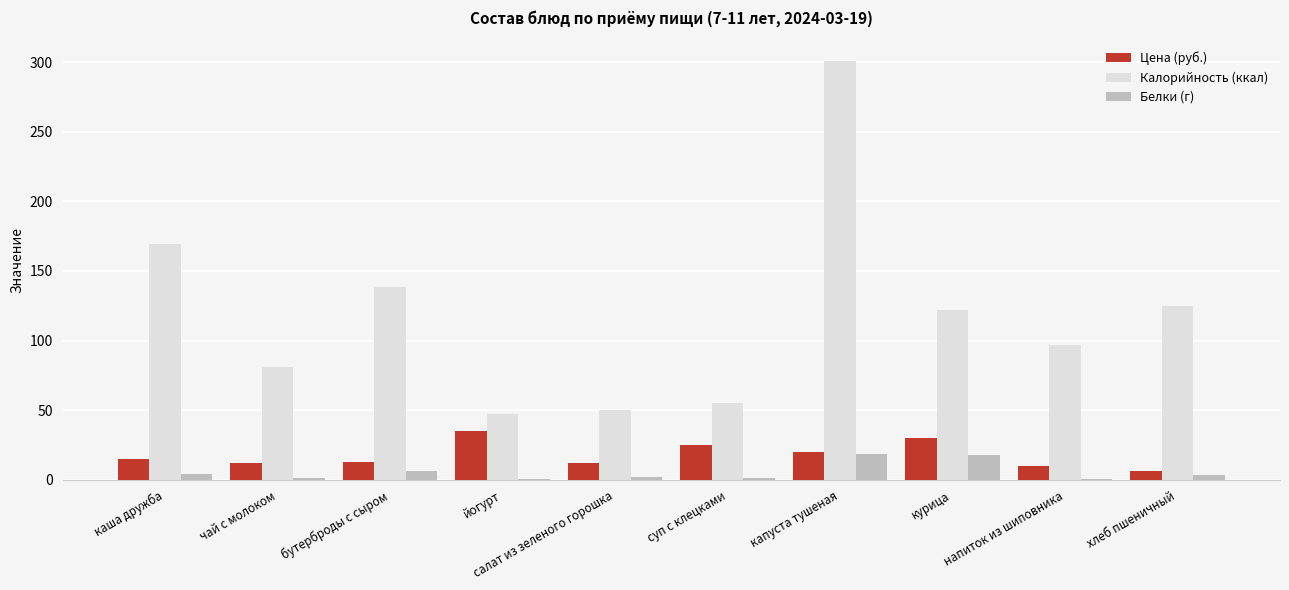

What is the spread (max minus min) of values at капуста тушеная?

282.3